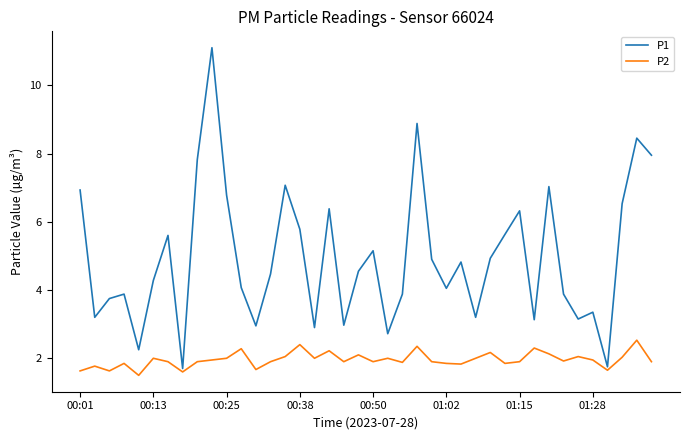

List the series in order of their overall mean, lowest first.

P2, P1